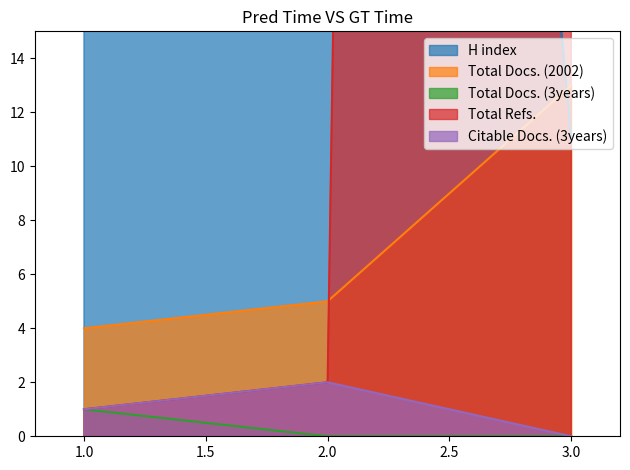

What is the sum of all Total Docs. (3years) values?

1